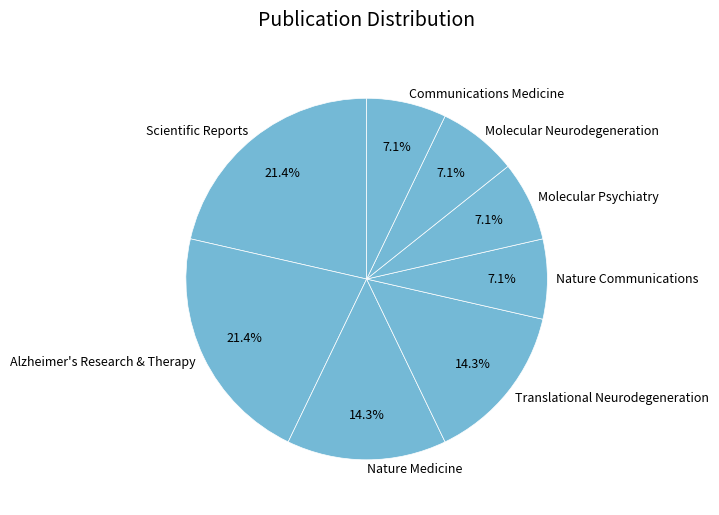

What is the total percentage of Nature Medicine and Nature Communications?

21.4%